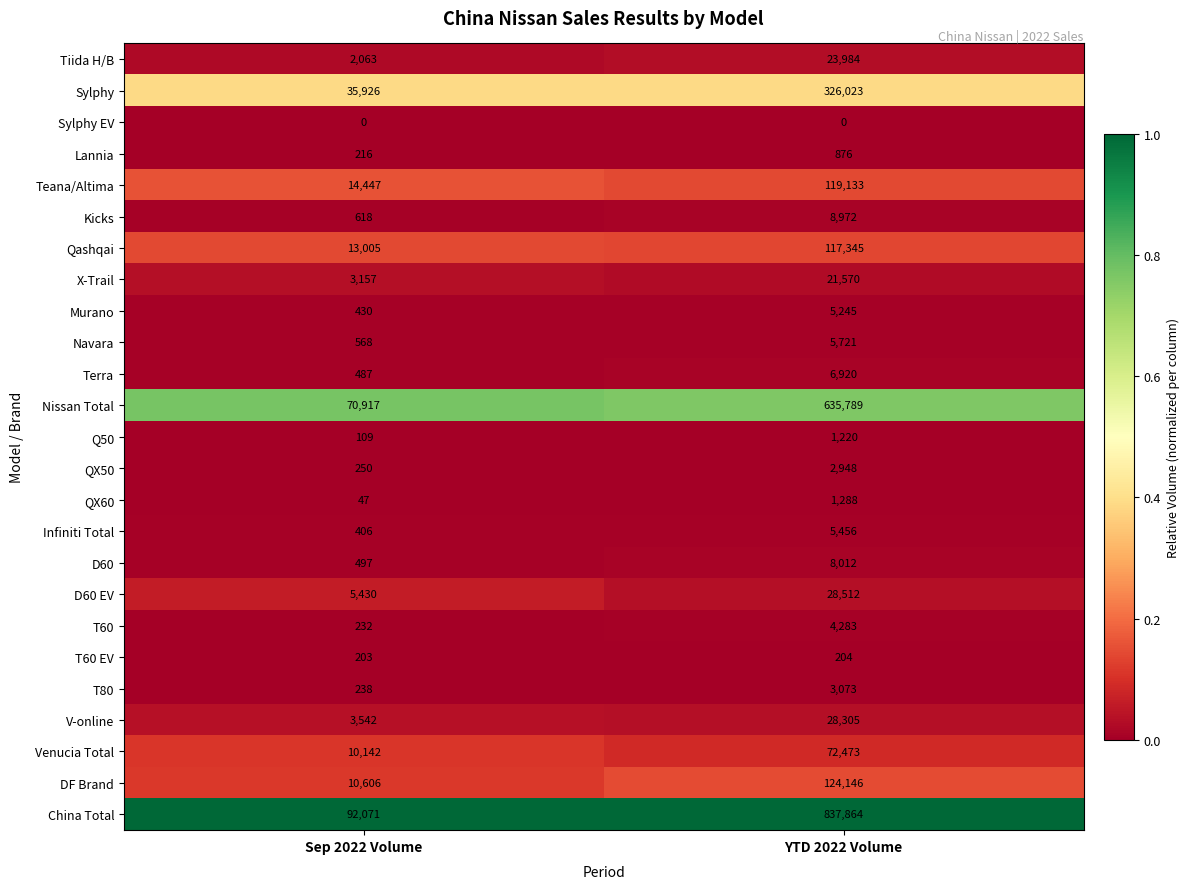

What is the average value of the Teana/Altima series?

66790